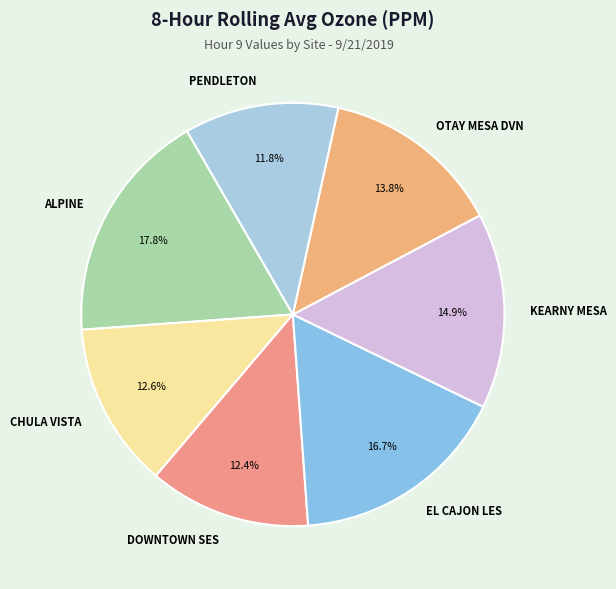

Which slice is the largest?

ALPINE